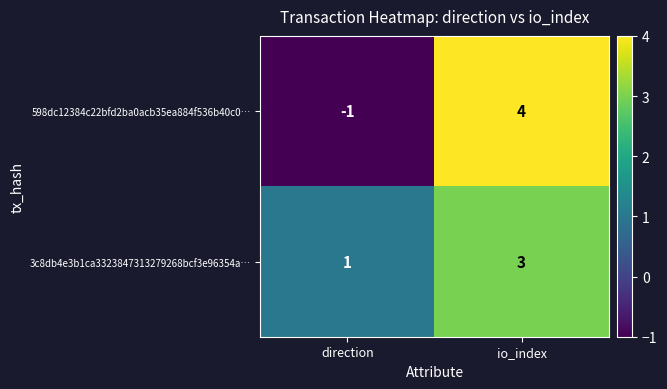

Which series has the largest total across all categories?

3c8db4e3b1ca3323847313279268bcf3e96354a…